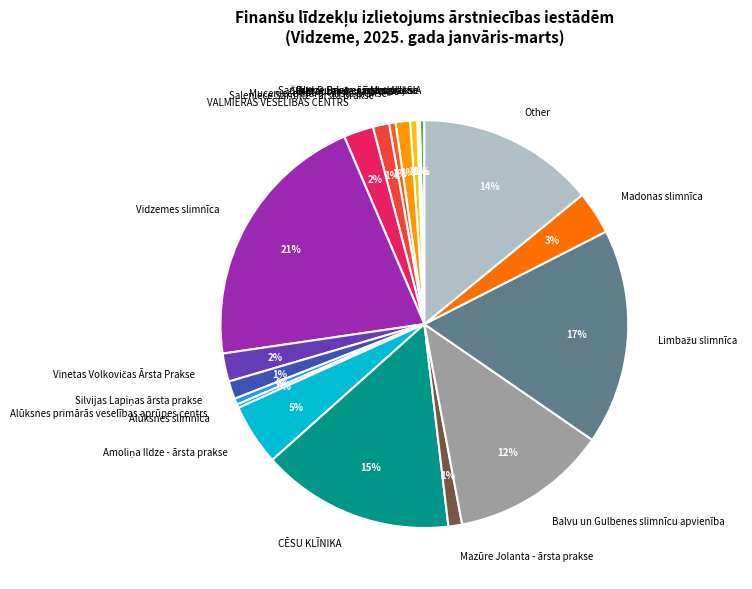

To the nearest percent, what portion does Saleniece Sarmīte - ārsta prakse represent?

1%